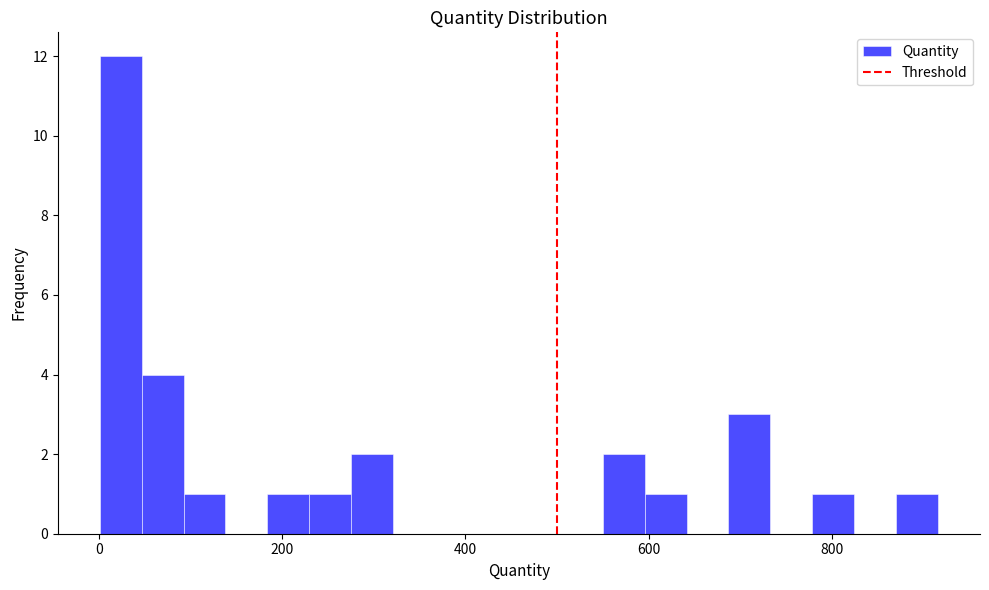

Read against the x-axis, roughly where is the centre of the tallest bar?

20